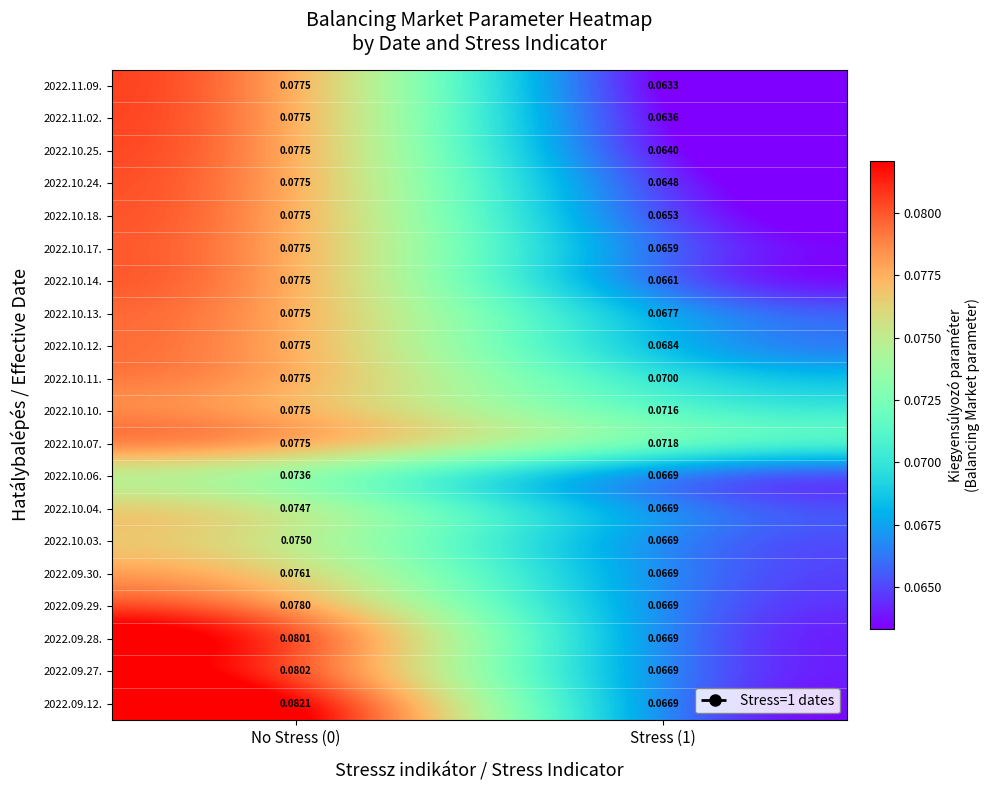

How many data points does each series have?

2